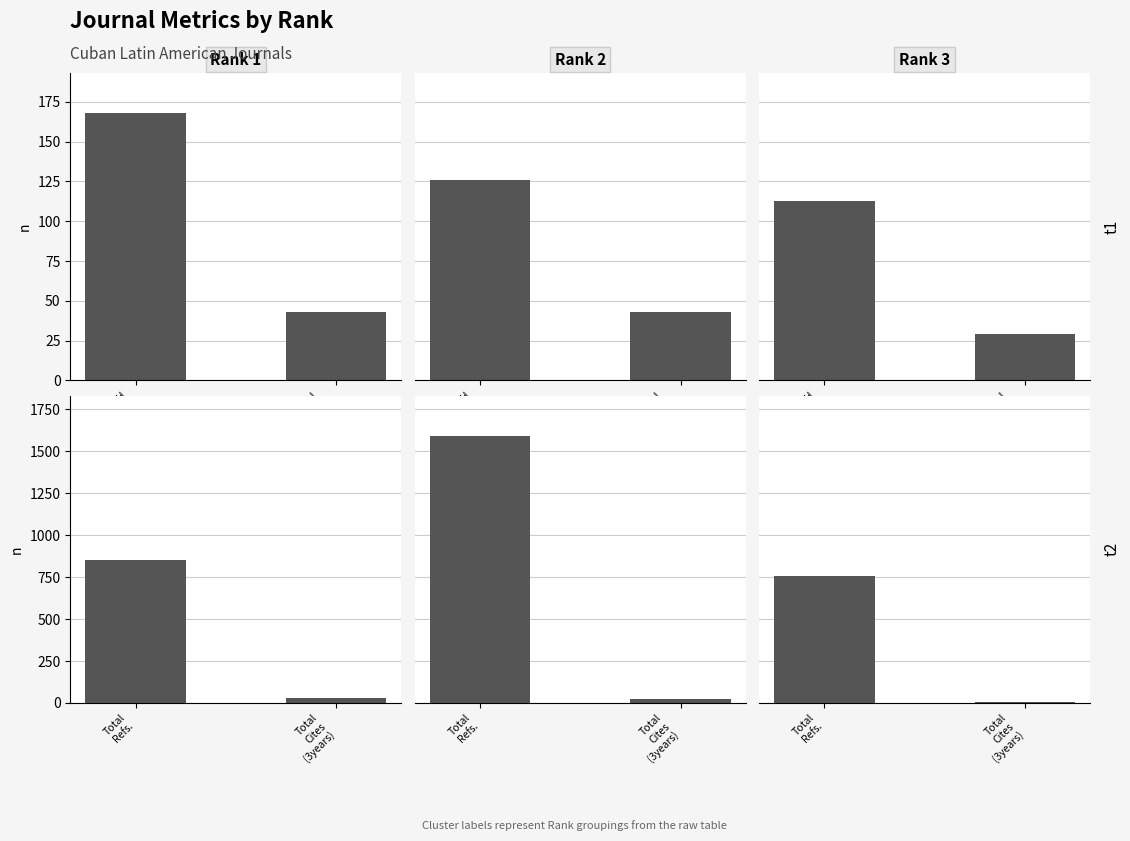

How many bars are there in each group?

3